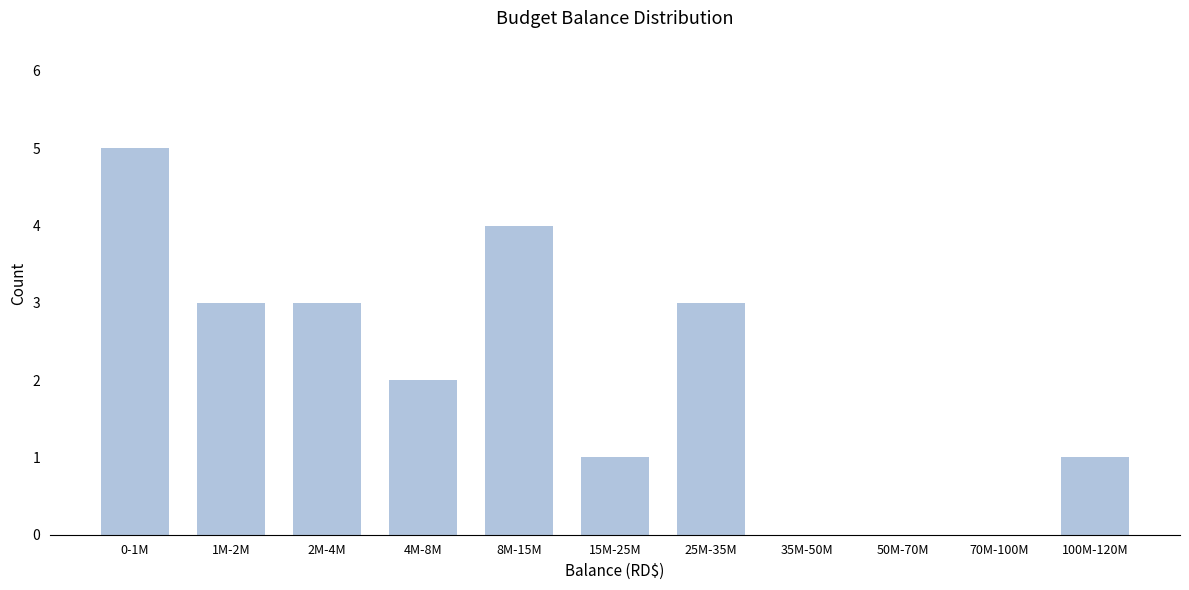

Reading right to left, what are all the values shown in this chart?

100M-120M=1	70M-100M=0	50M-70M=0	35M-50M=0	25M-35M=3	15M-25M=1	8M-15M=4	4M-8M=2	2M-4M=3	1M-2M=3	0-1M=5